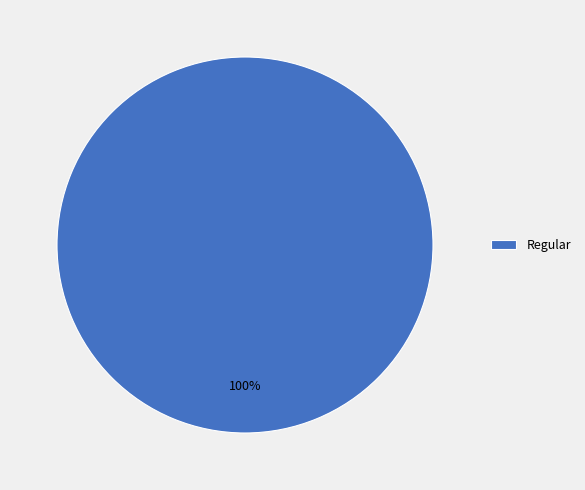

Rank the categories by value from lowest to highest.

Regular